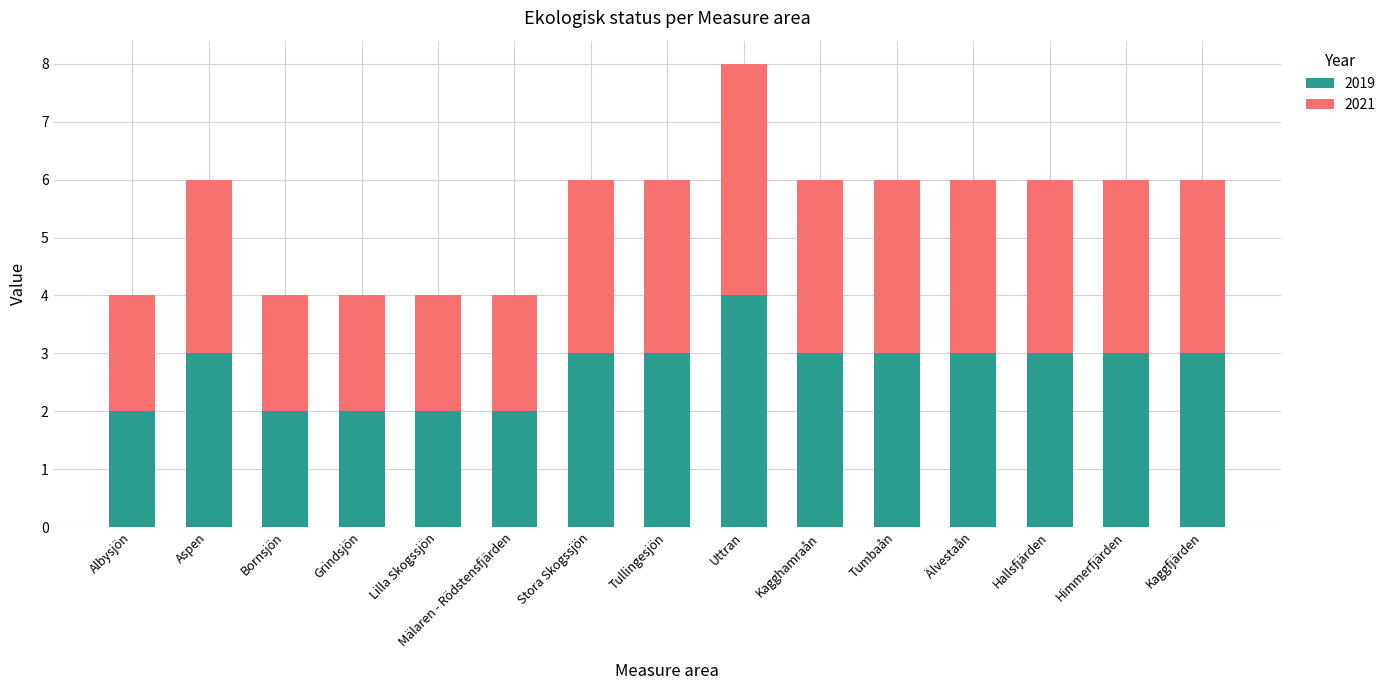

How many data points does each series have?

15